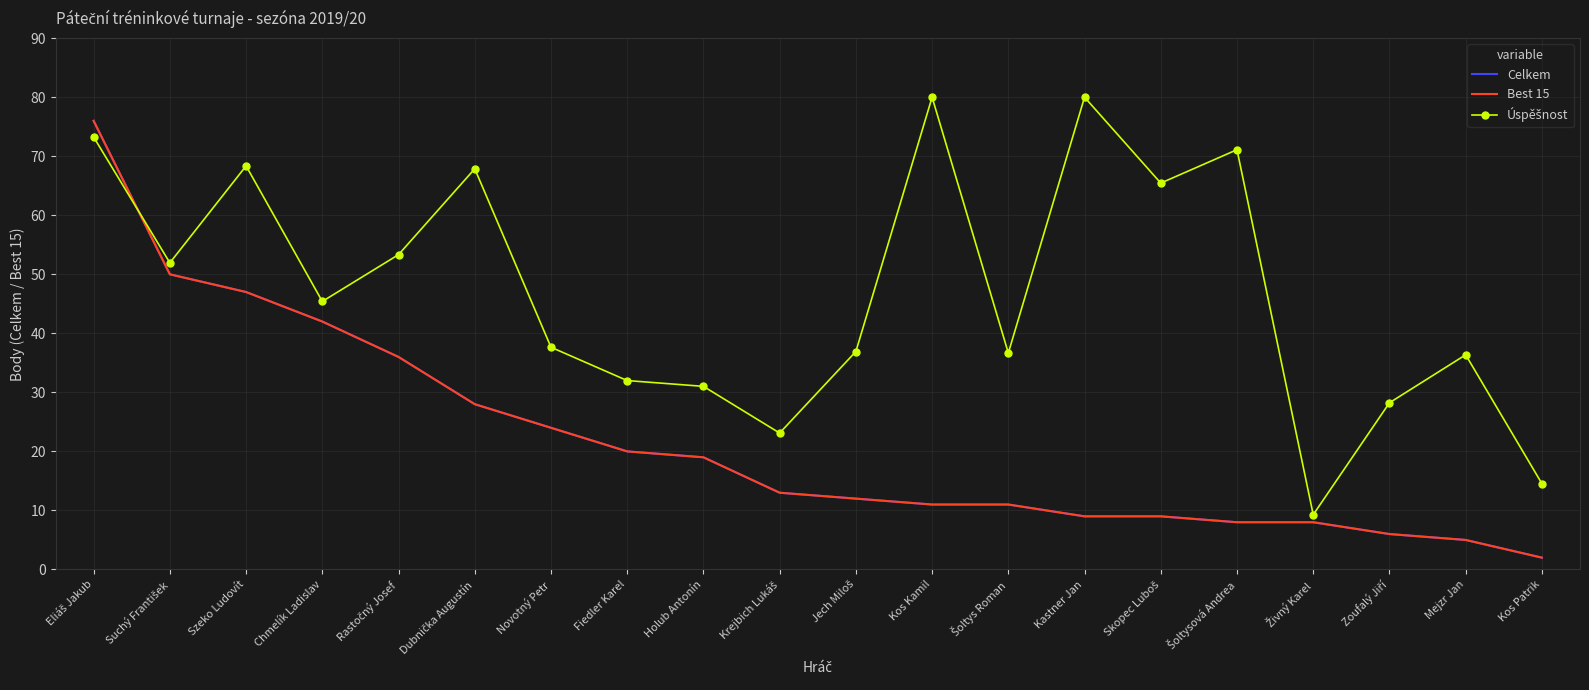

After their last crossing, which series has the higher values: Úspěšnost or Celkem?

Úspěšnost